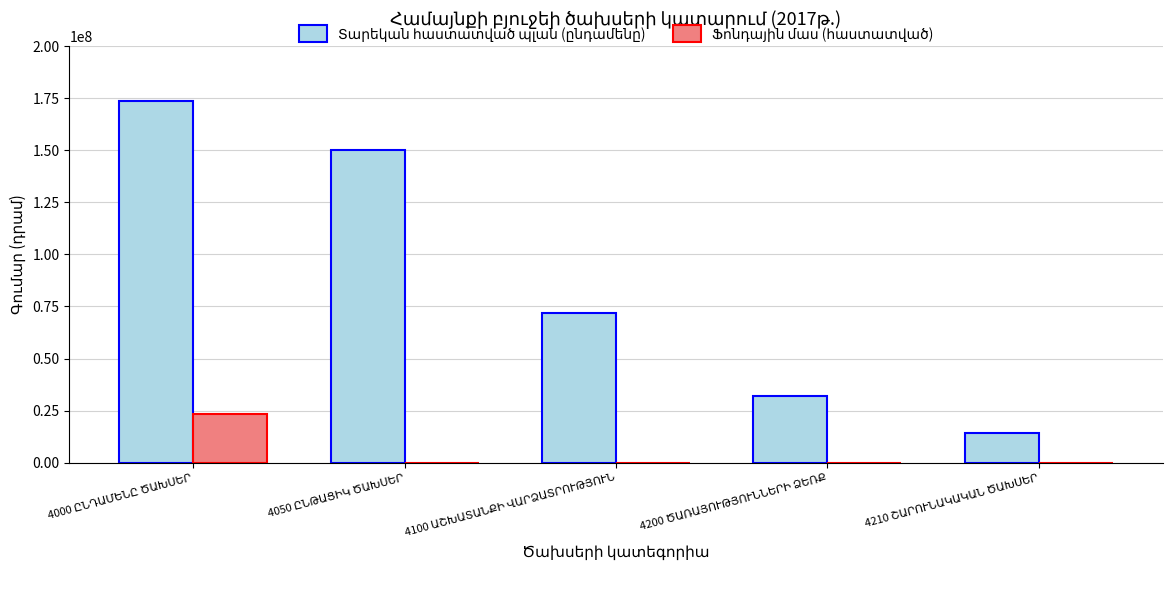

What is the maximum value shown in the chart?

173528817.6